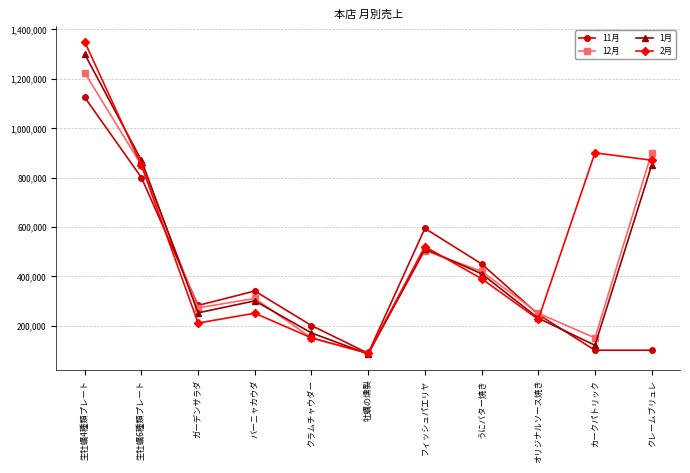

At which category is the sum across all series the highest?

生牡蠣4種類プレート